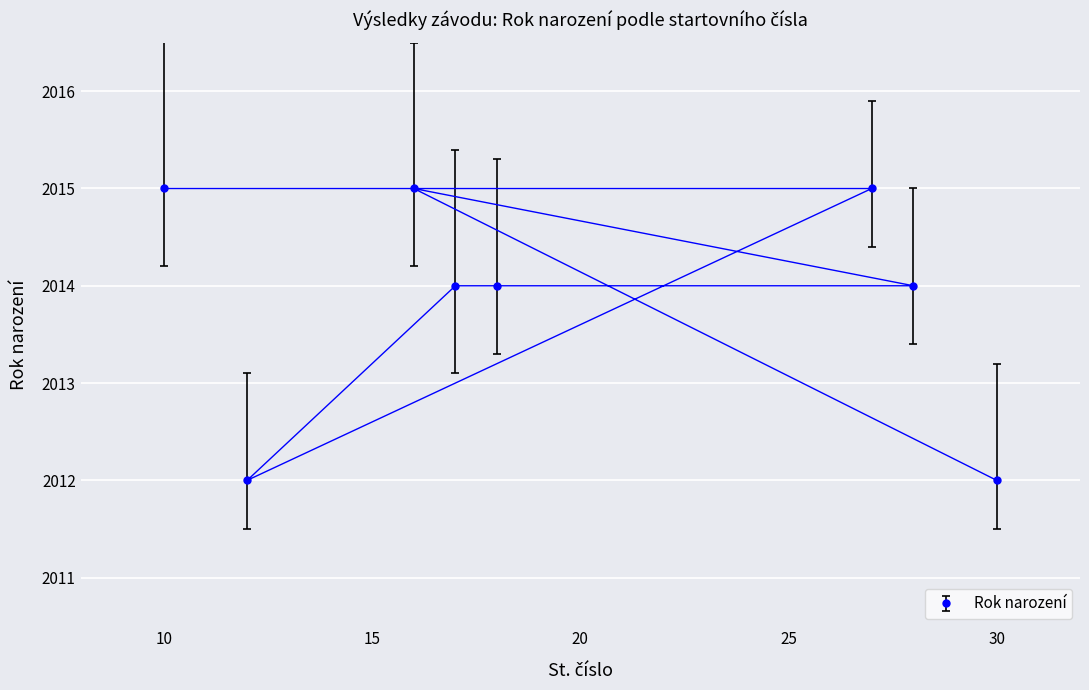

True or false: there are more than 2 points higher than both neighbors.

False